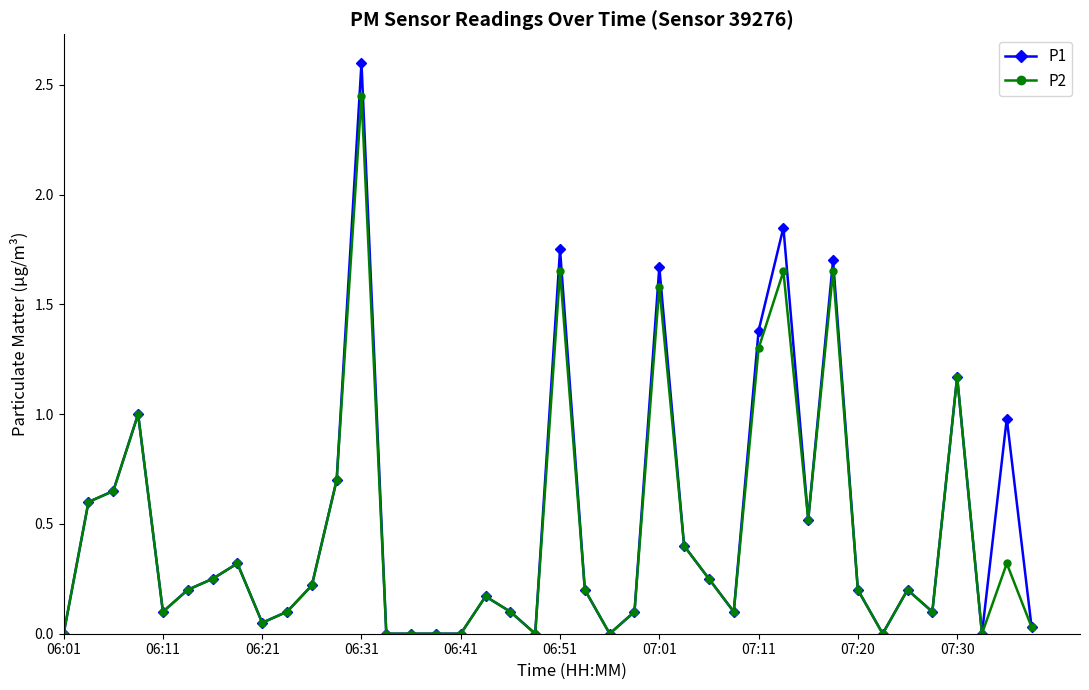

What is the value of the P1 point at the 31st from the left?

0.5